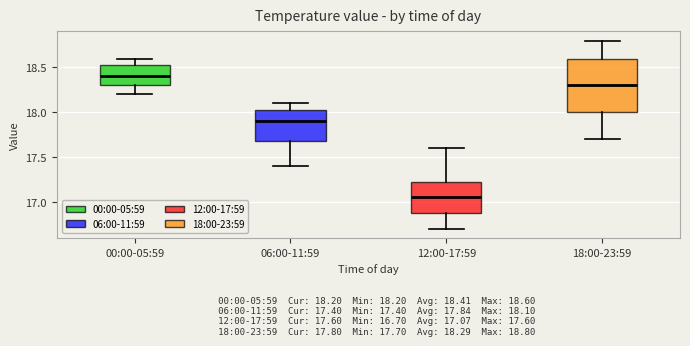

Which box's median line is the lowest?

12:00-17:59